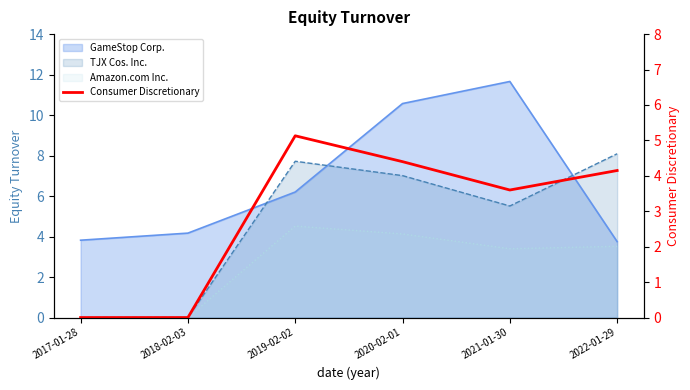

Is it true that the value at 2017-01-28 is 0.0?

True